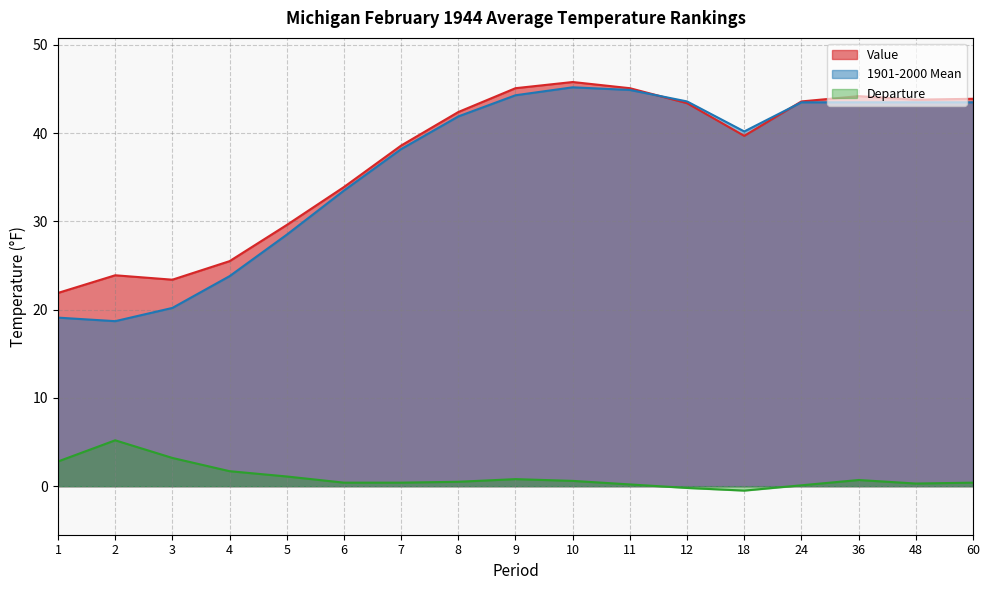

How many intersections are there between Value and 1901-2000 Mean?

2